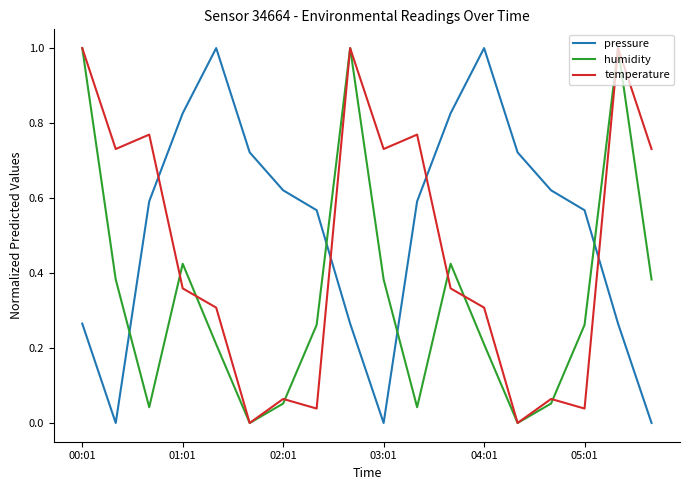

How many times do humidity and pressure cross each other?

4